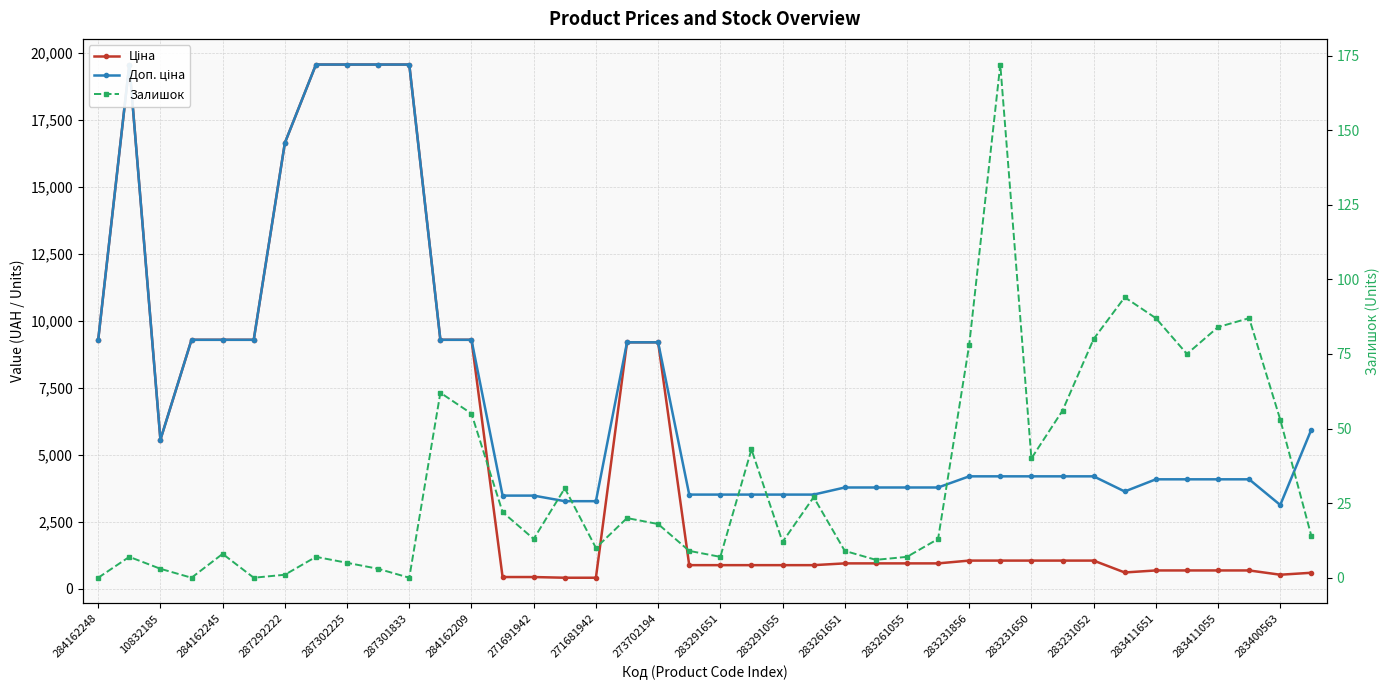

How many values in the Доп. ціна series exceed 4193?

21